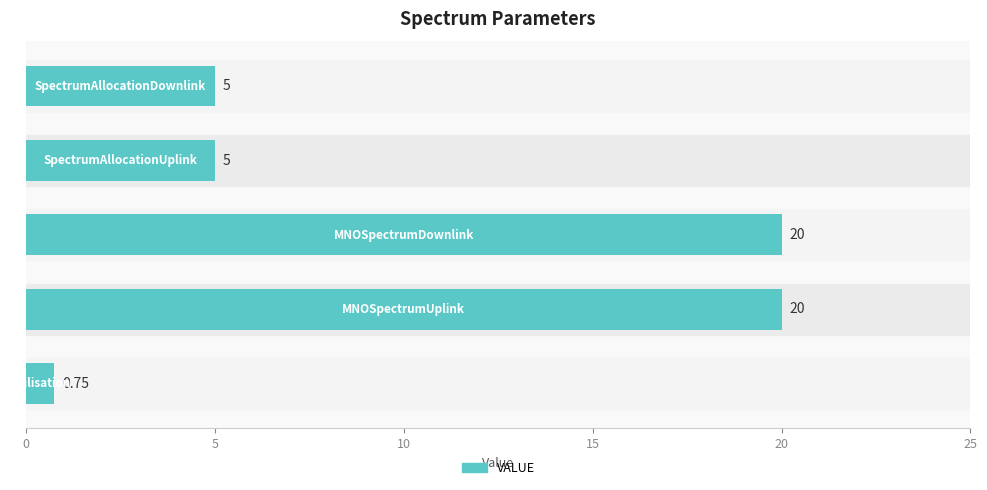

What is the difference between the second highest and second lowest values?

15.0